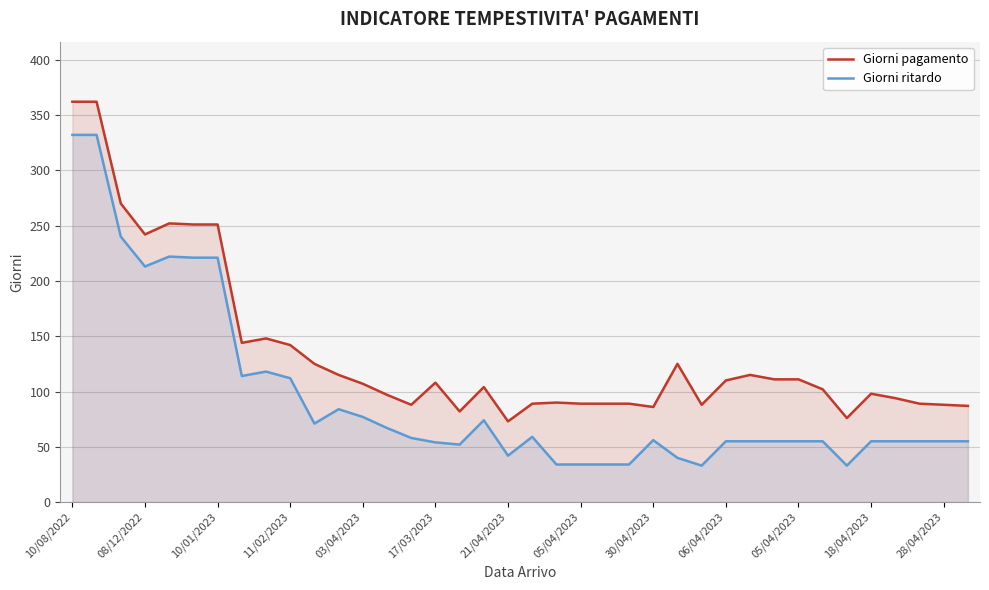

At 35, list the series in order from largest to smallest.

Giorni pagamento, Giorni ritardo